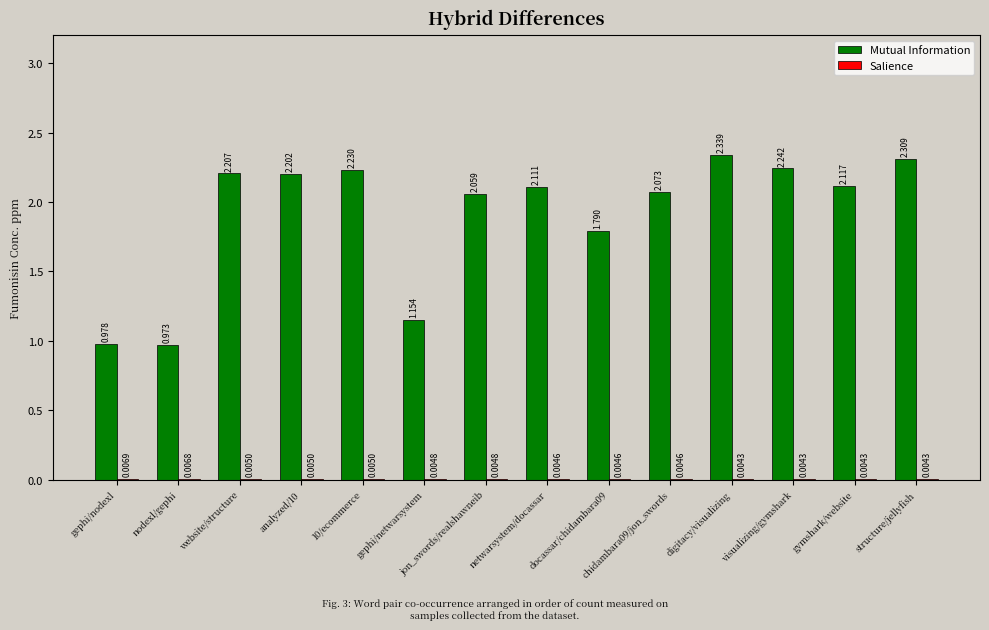

Which series has the largest total across all categories?

Mutual Information